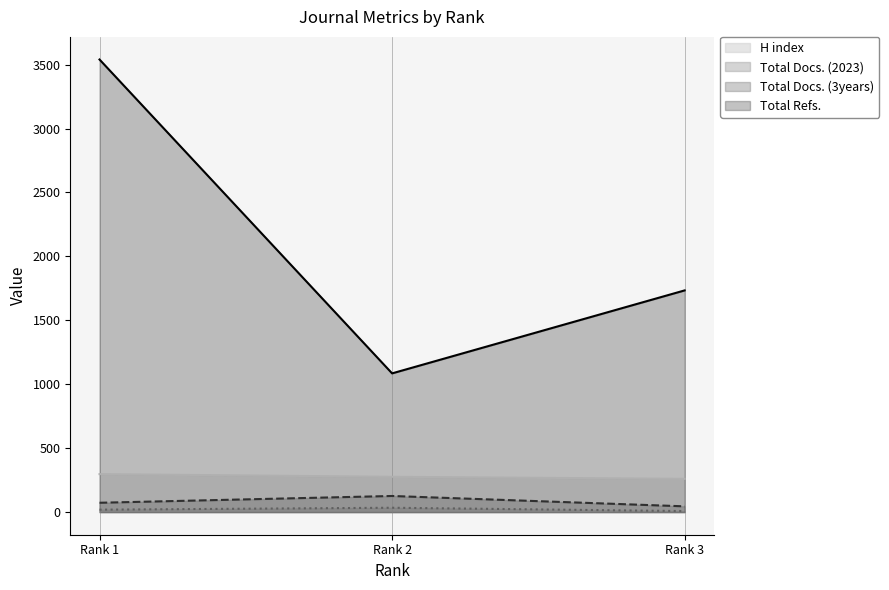

Is it true that Total Docs. (3years) (line) equals 167 at Rank 2?

False